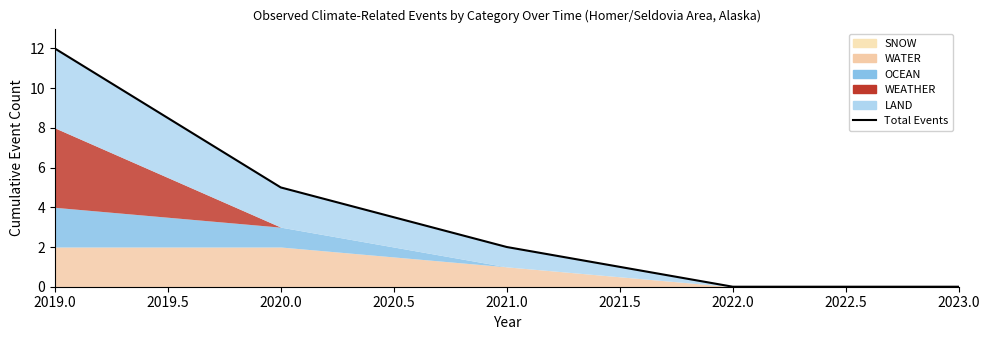

What is the greatest value displayed?

12